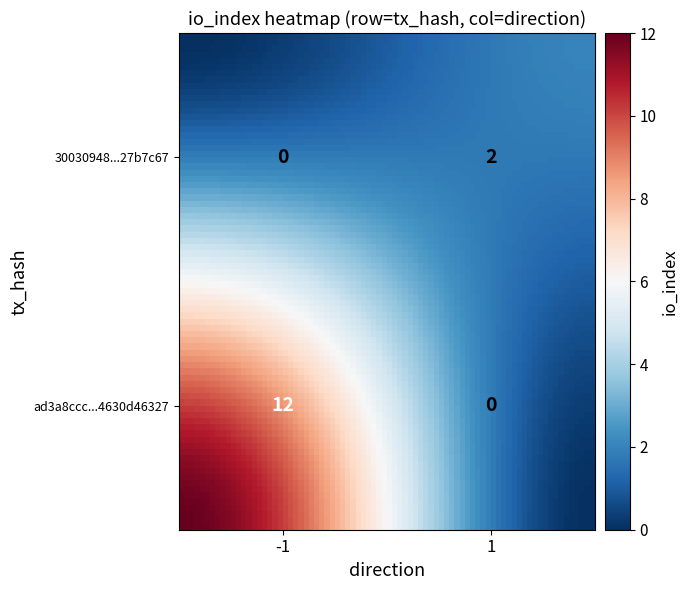

How many data points does each series have?

2